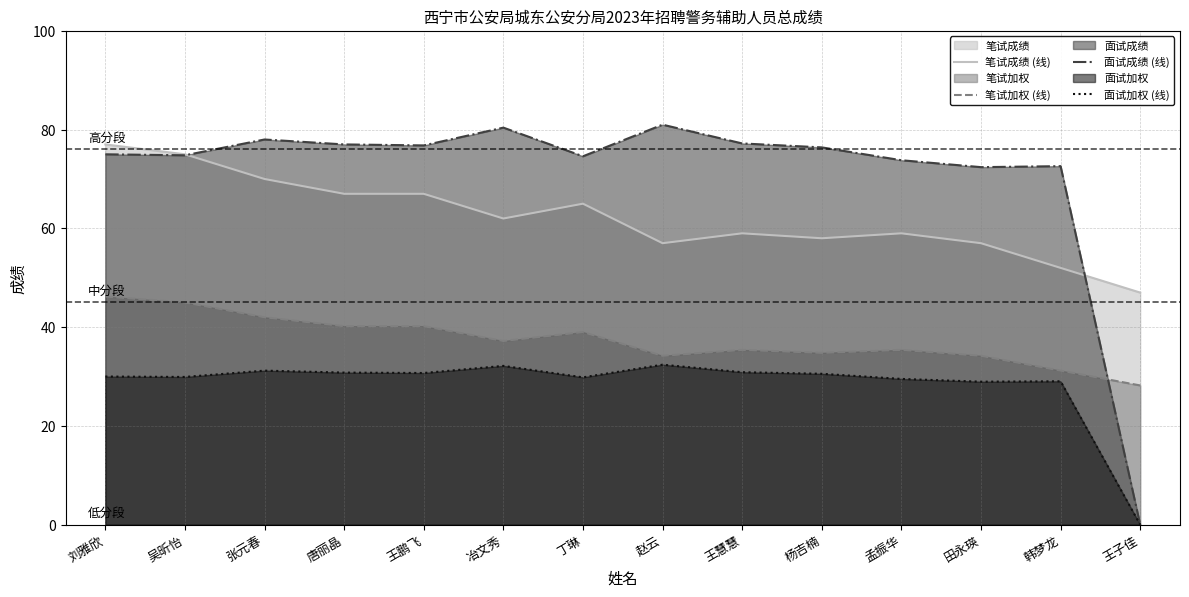

The 笔试加权 (线) series shows 40.2 at 唐丽晶. True or false?

True